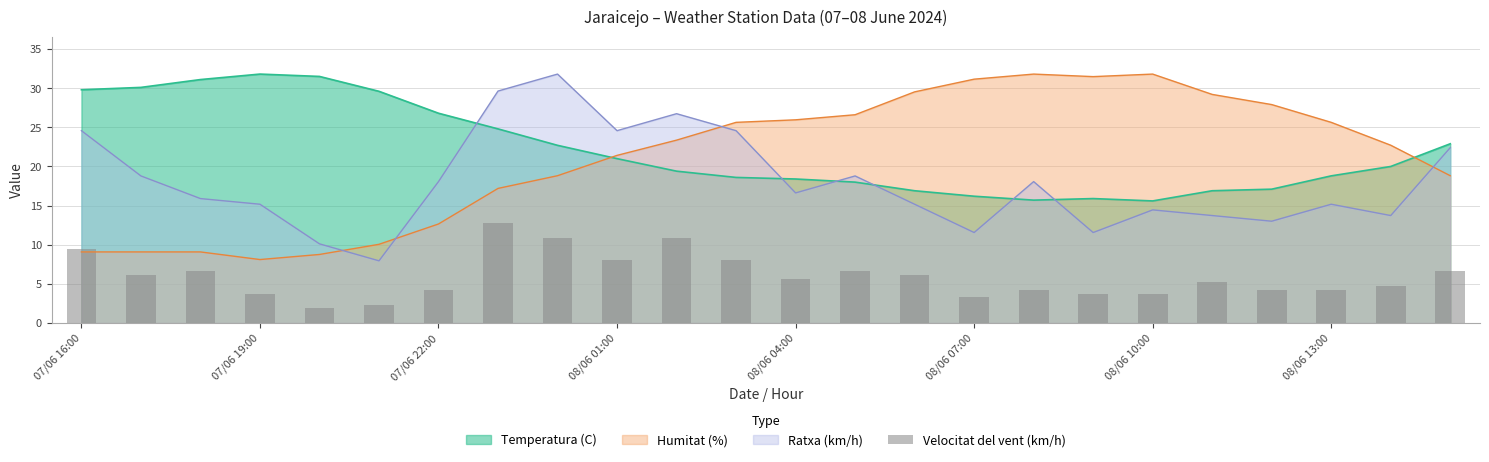

What position from the right is 11?

13